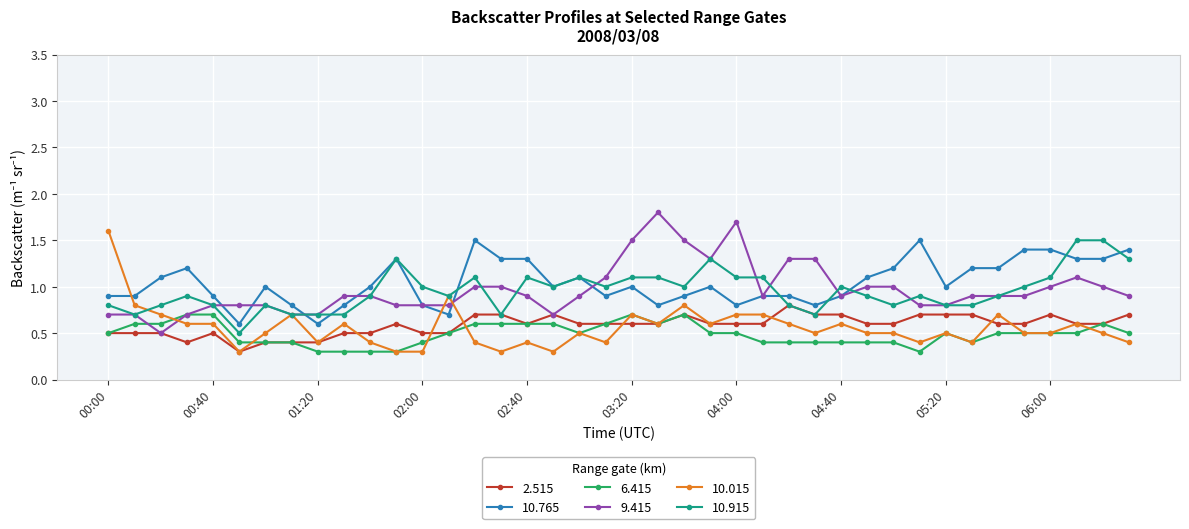

What is the value of the 10.015 point at the 26th from the left?

0.7